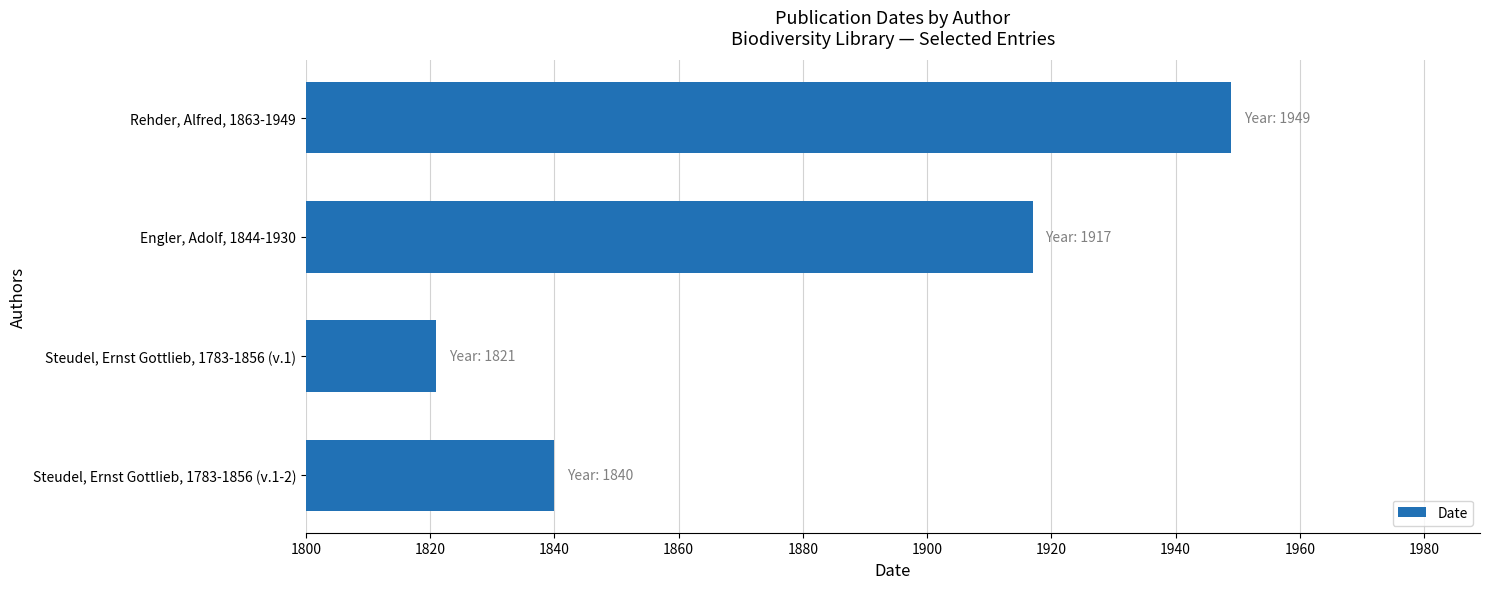

What is the minimum value shown in the chart?

1821